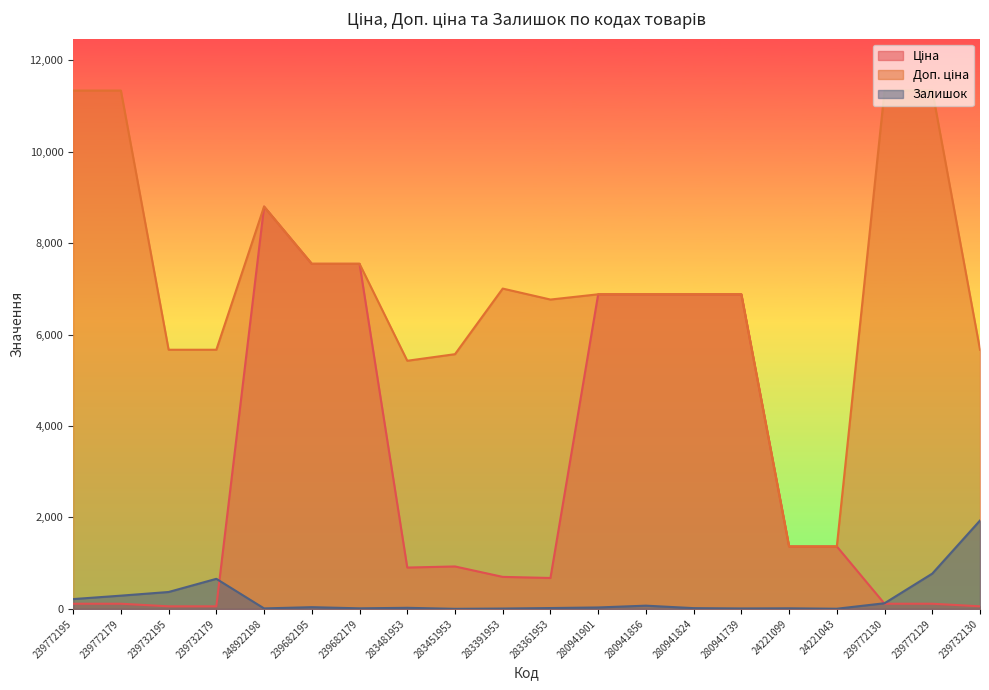

Which category has the lowest value in the Ціна series?

239732195